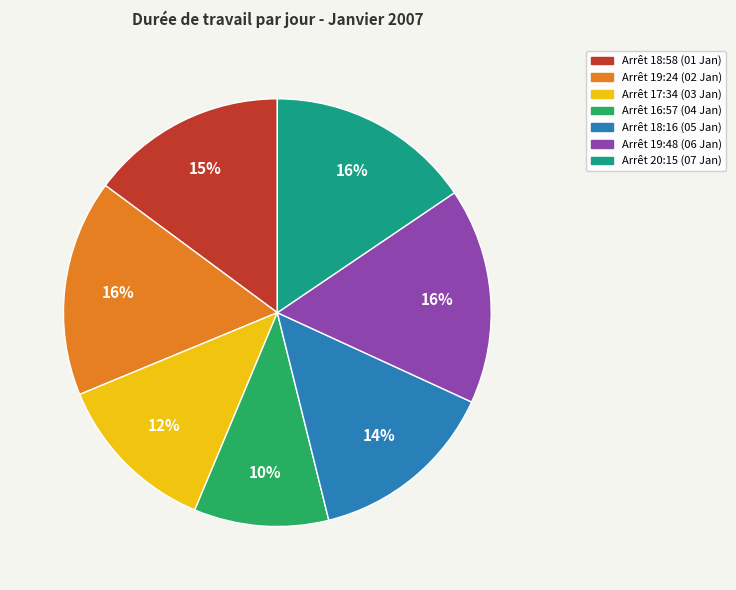

Do Arrêt 16:57 (04 Jan) and Arrêt 18:58 (01 Jan) together represent more than half of the pie?

No